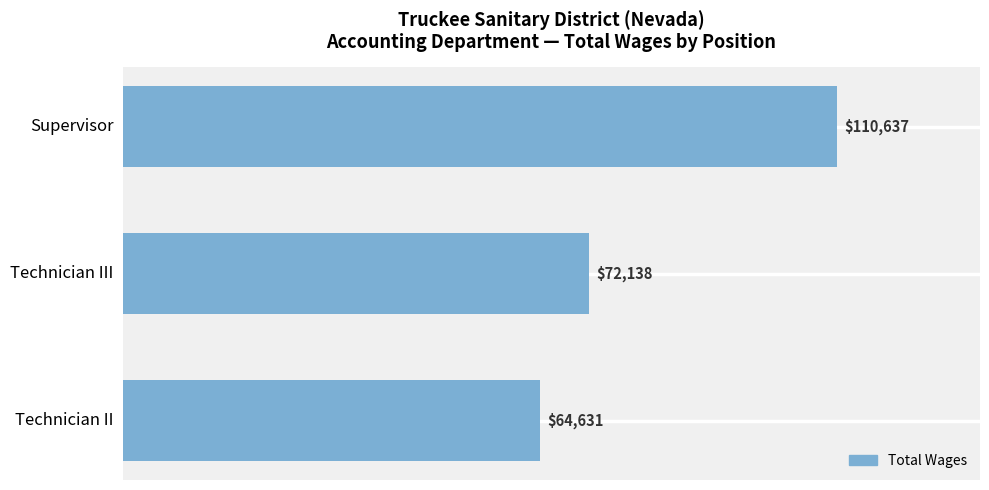

True or false: the data shows 26771 at Technician III.

False